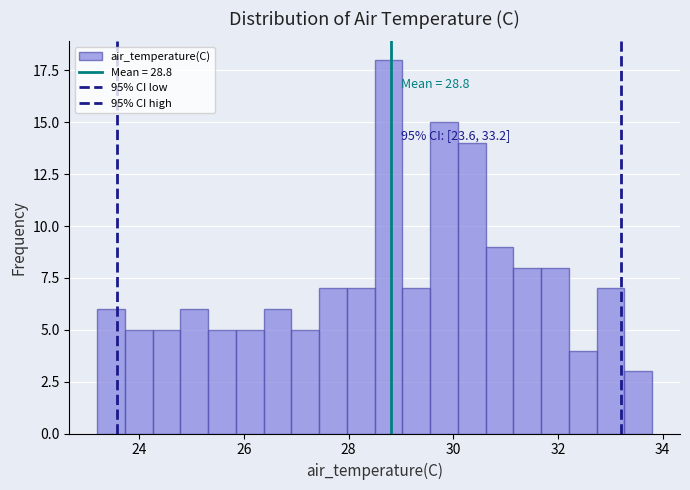

Read against the x-axis, roughly where is the centre of the tallest bar?

28.8